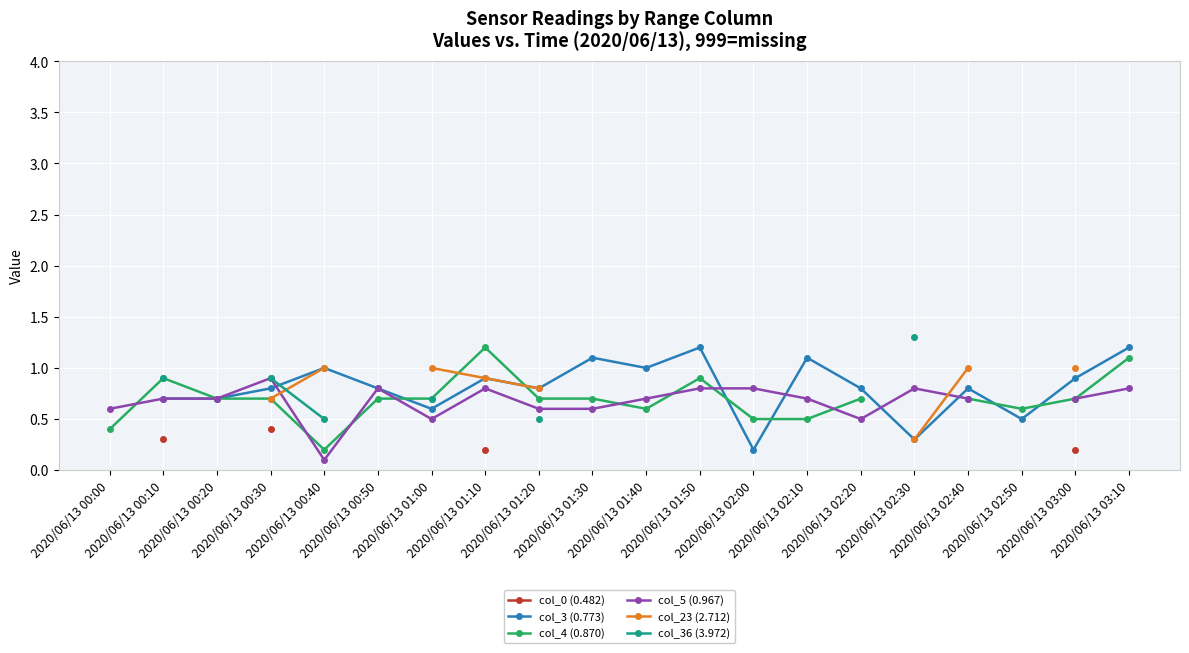

True or false: col_5 (0.967) and col_23 (2.712) cross at least once.

True